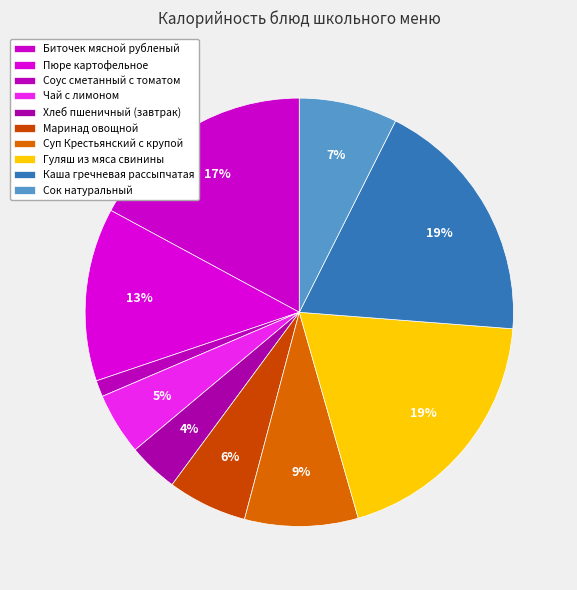

Rank the categories by value from lowest to highest.

Соус сметанный с томатом, Хлеб пшеничный (завтрак), Чай с лимоном, Маринад овощной, Сок натуральный, Суп Крестьянский с крупой, Пюре картофельное, Биточек мясной рубленый, Каша гречневая рассыпчатая, Гуляш из мяса свинины